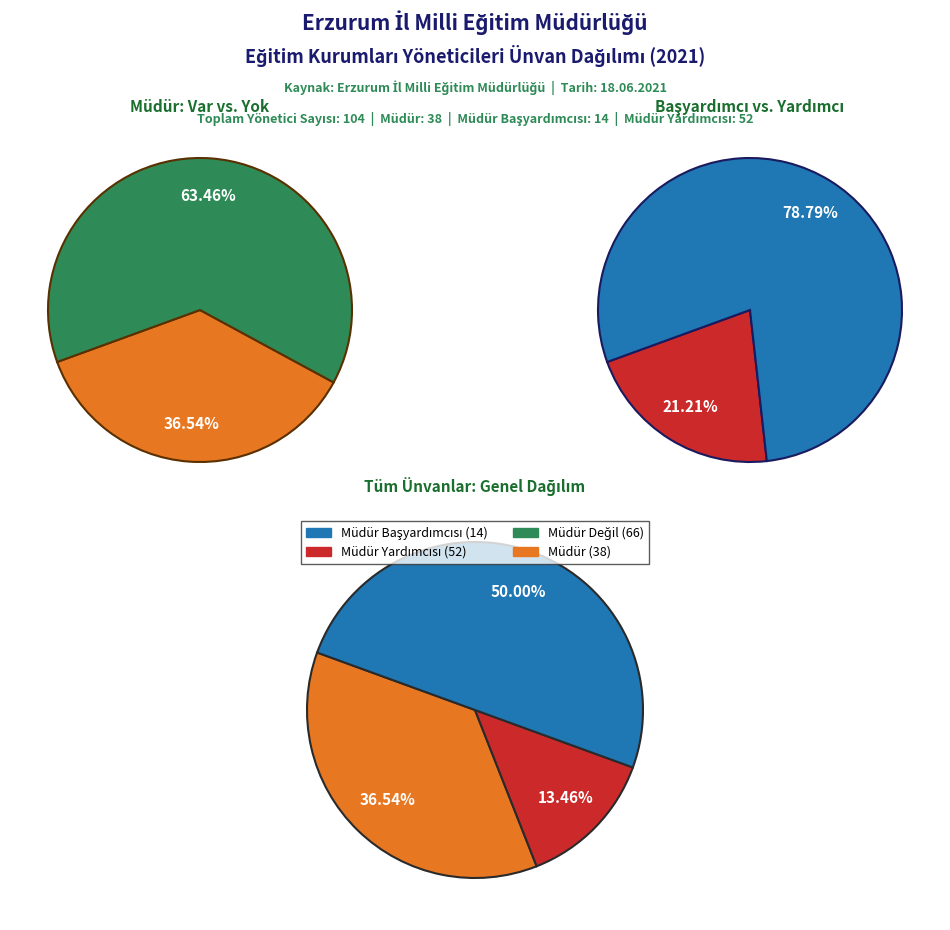

To the nearest percent, what is the difference between the Müdür and Müdür Yardımcısı slice percentages?

13%